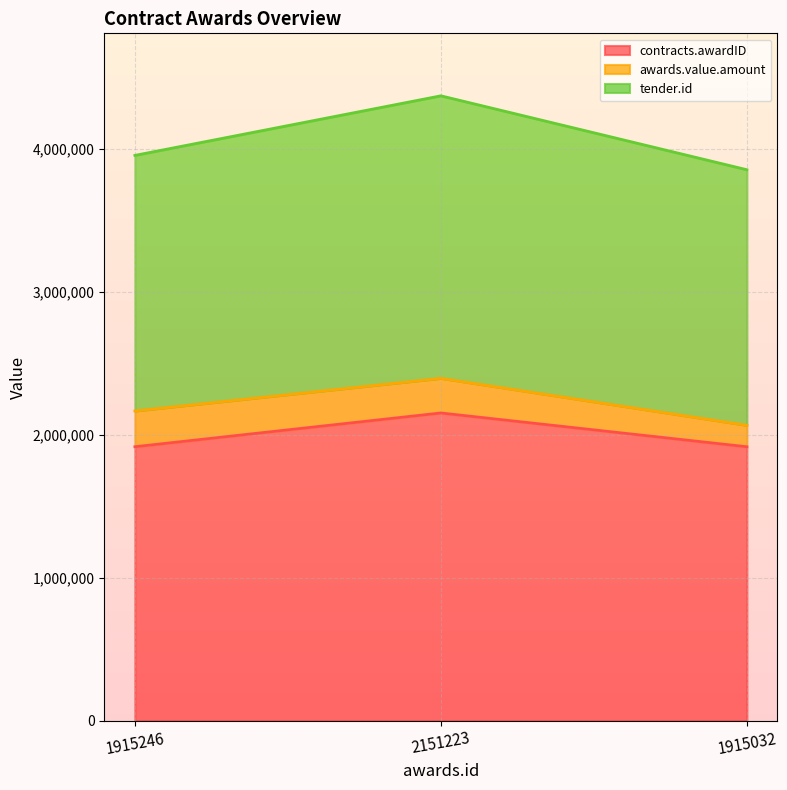

What are all the series names shown in the legend?

contracts.awardID, awards.value.amount, tender.id